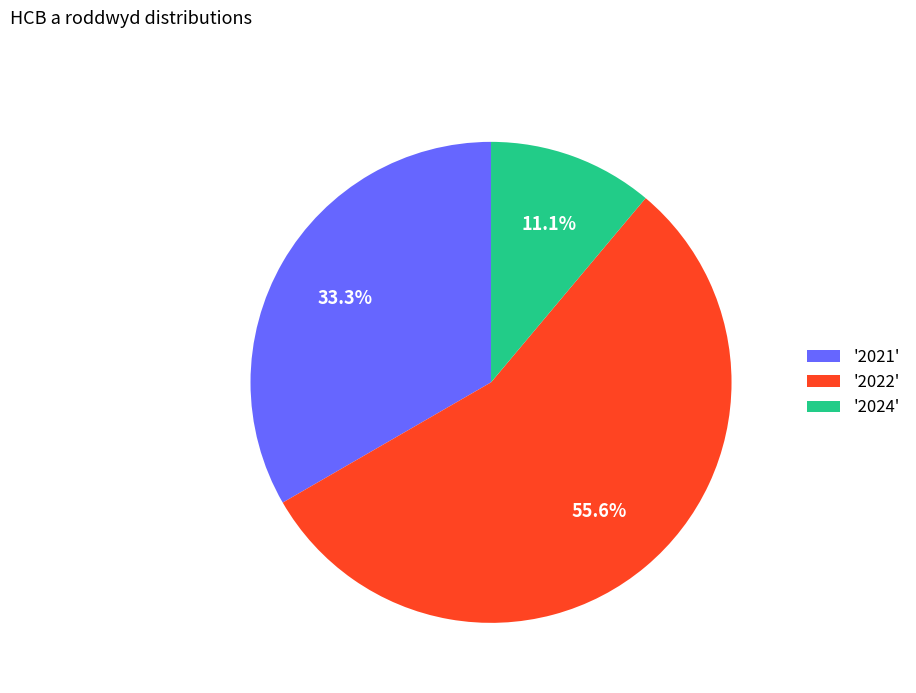

Which category has the biggest portion of the pie?

'2022'